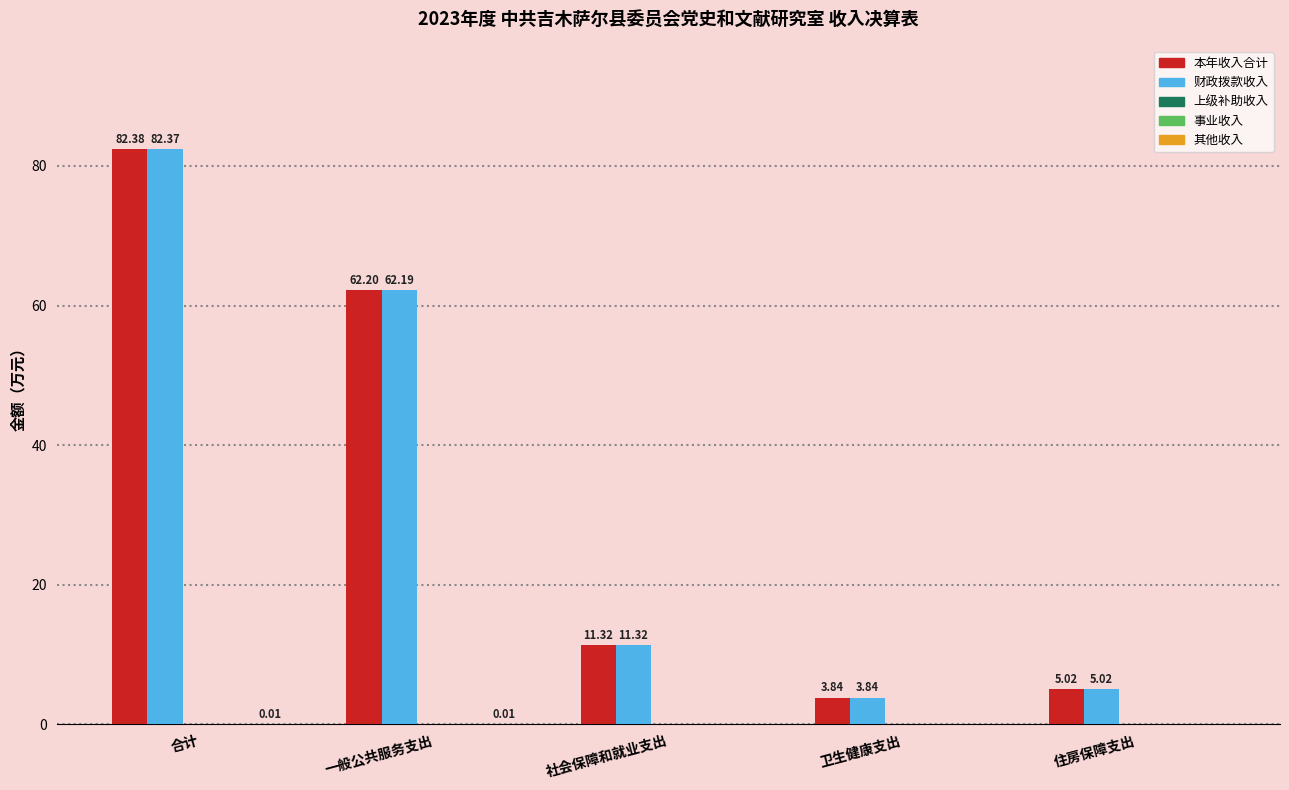

Rank the categories by 上级补助收入 value from highest to lowest.

合计, 一般公共服务支出, 社会保障和就业支出, 卫生健康支出, 住房保障支出